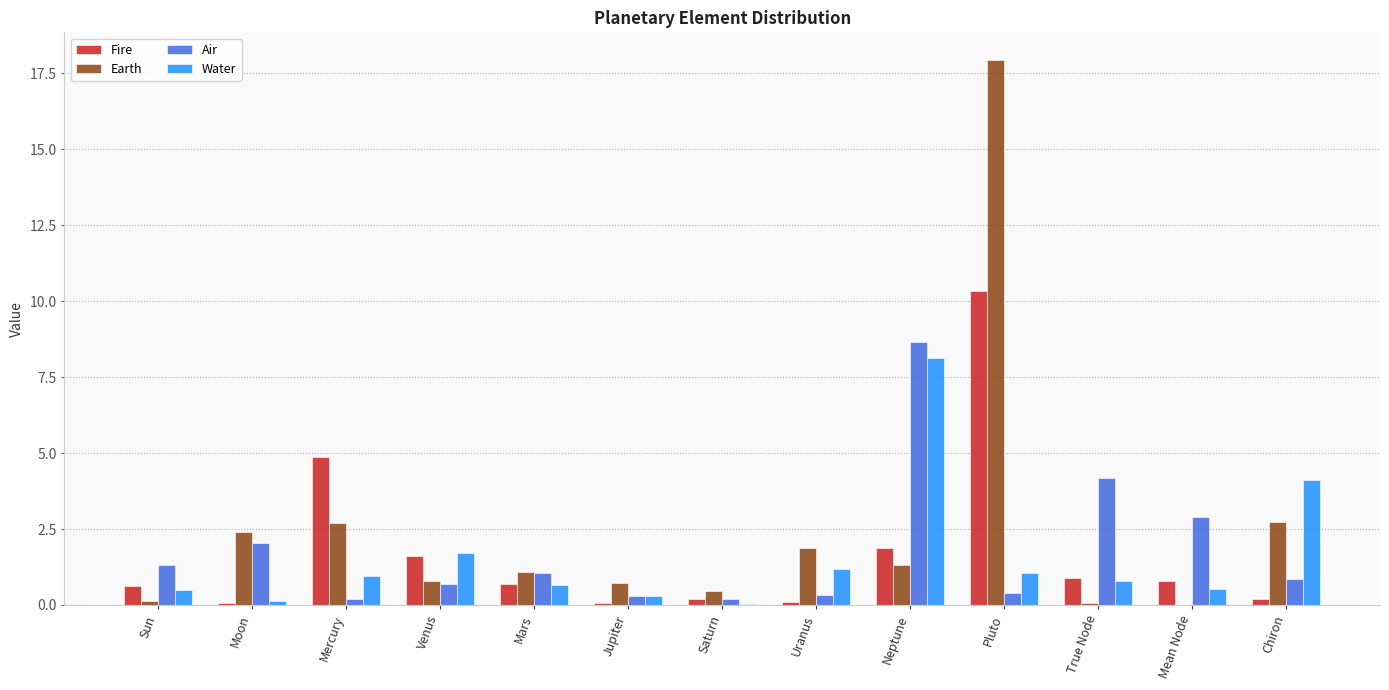

What is the difference between the Air values at Pluto and Venus?

0.3